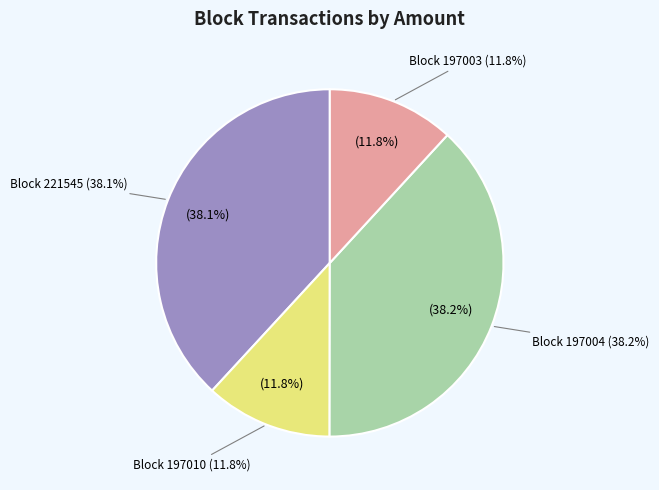

How many slices are in this pie chart?

4